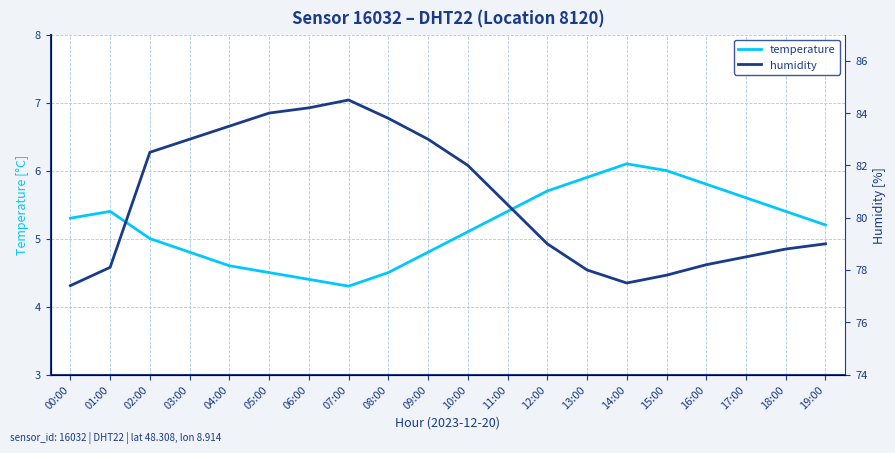

At which category does humidity reach its first local peak?

07:00